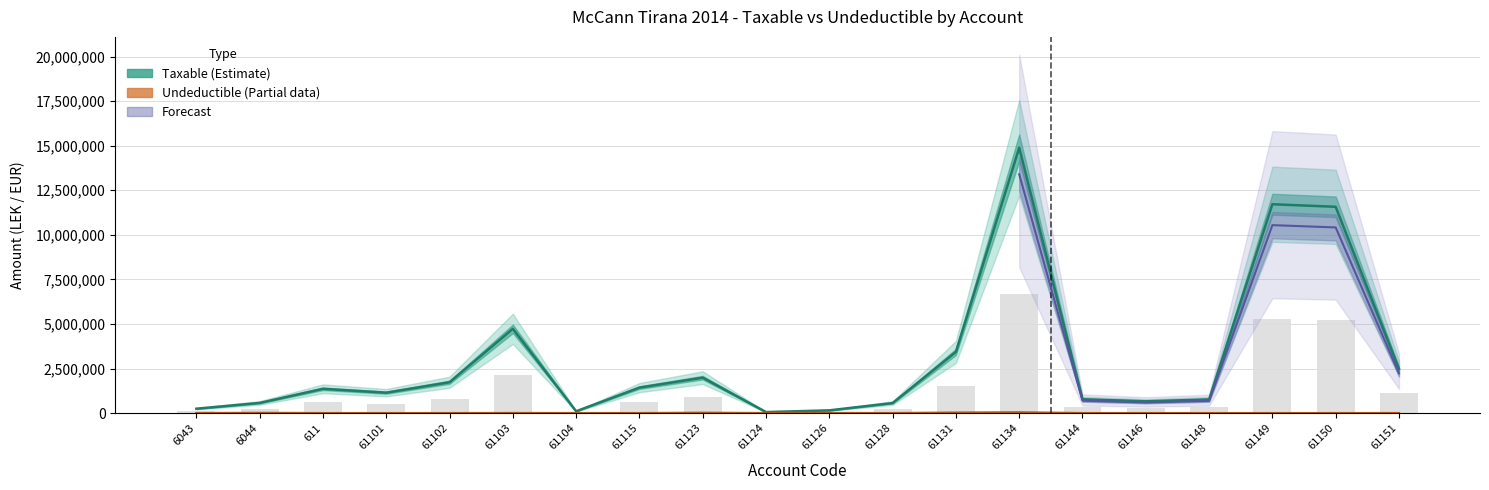

Which category has the highest value in the Undeductible series?

61134